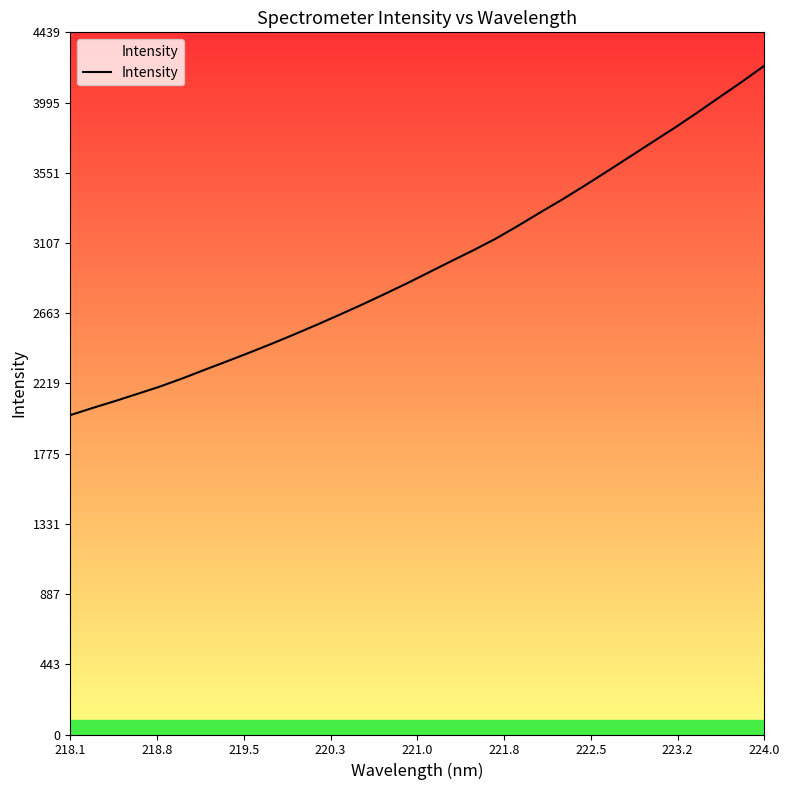

What is the minimum value shown in the chart?

2019.0